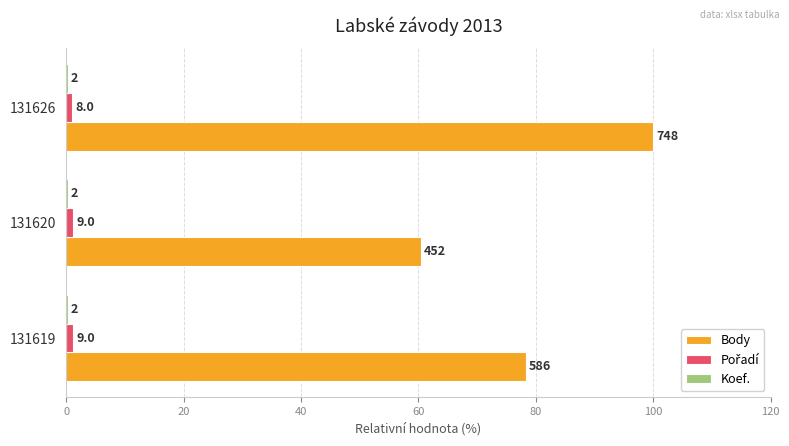

Which series has the widest spread of values?

Body